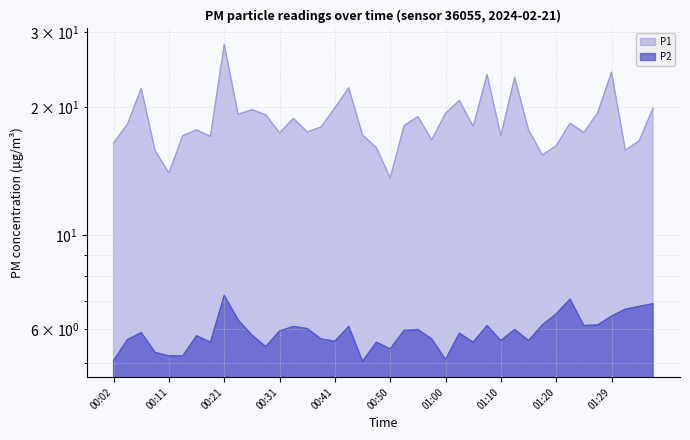

What is the difference between the maximum and minimum values in the P2 series?

2.2